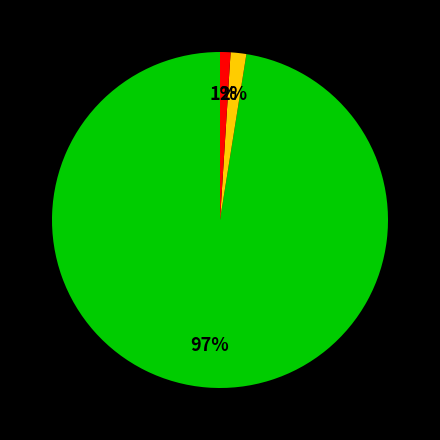

Is there a majority slice in this chart?

Yes